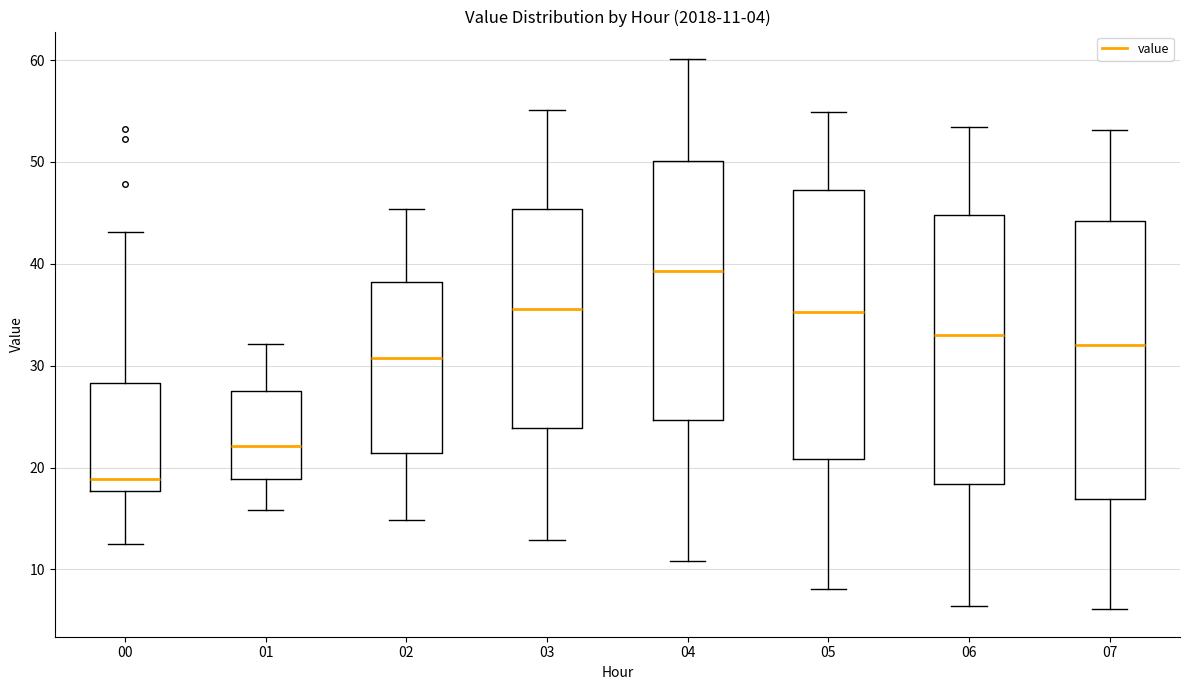

Which box's median line is the highest?

04